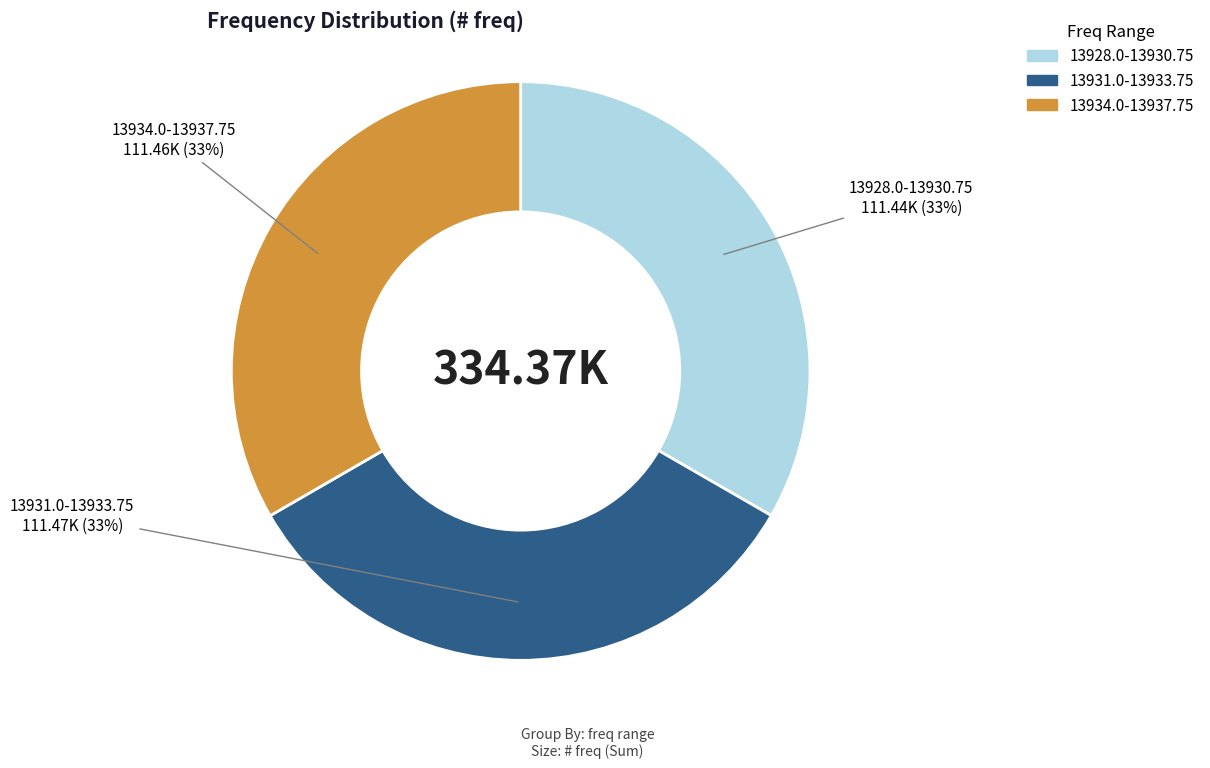

Approximately how many times larger is the value at 13931.0-13933.75 compared to 13934.0-13937.75?

1.0